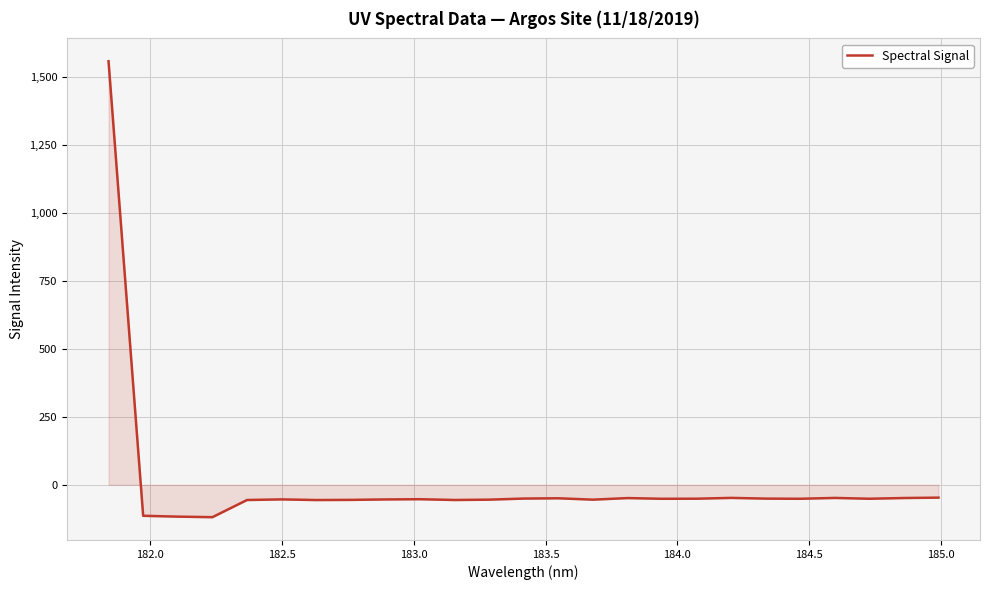

What is the difference between the maximum and minimum values?

1676.9